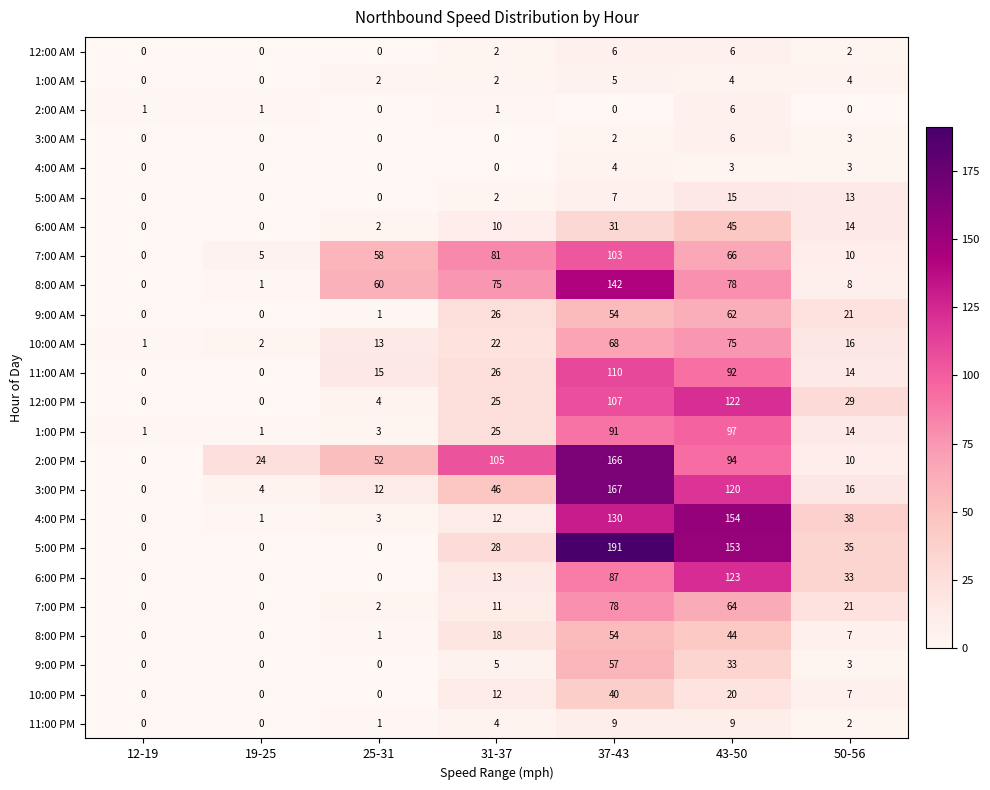

Rank the categories by 3:00 PM value from highest to lowest.

37-43, 43-50, 31-37, 50-56, 25-31, 19-25, 12-19